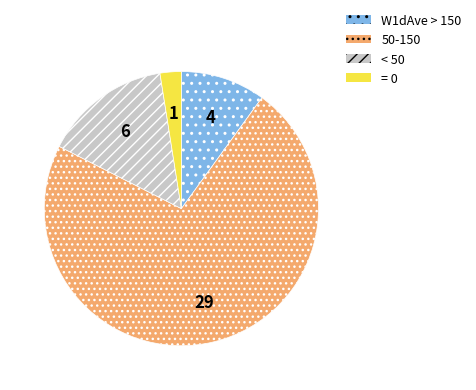

Count the number of slices in the pie.

4